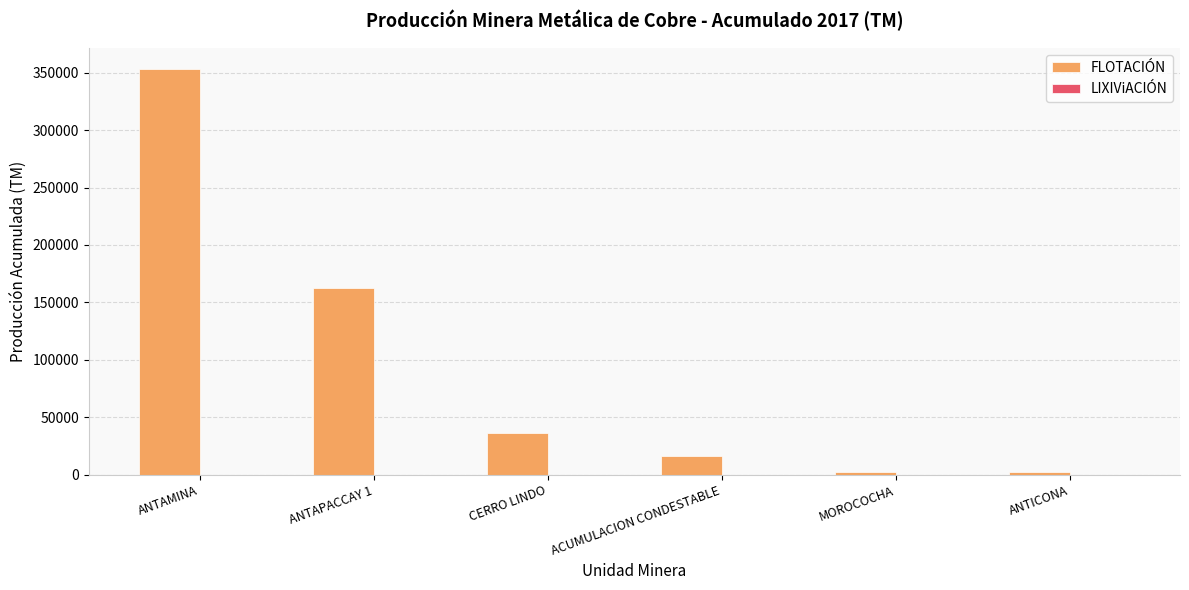

What is the greatest value displayed?

353488.7